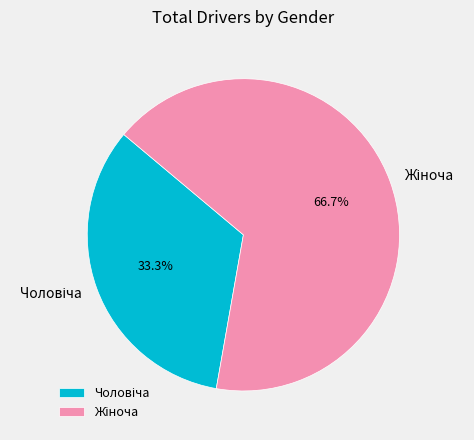

Is there a majority slice in this chart?

Yes